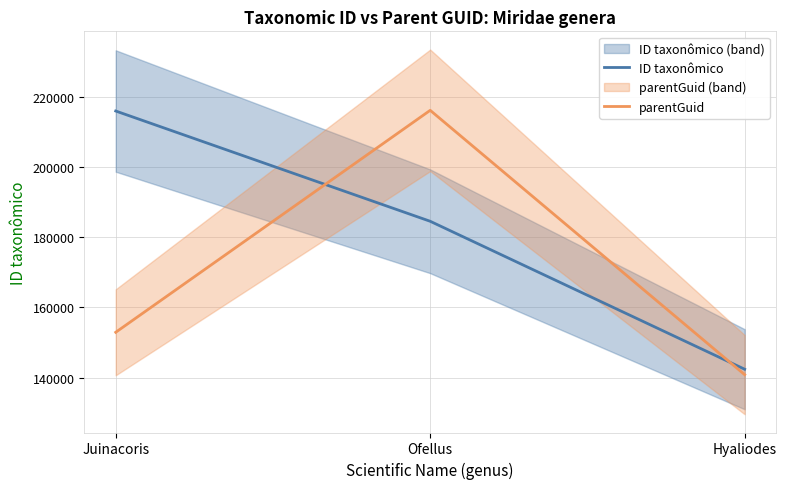

Rank the categories by ID taxonômico value from lowest to highest.

Hyaliodes, Ofellus, Juinacoris